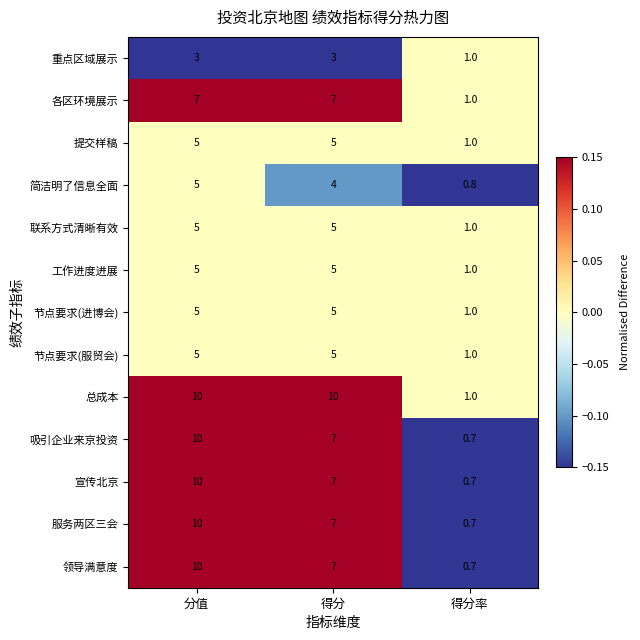

How many data points does each series have?

3